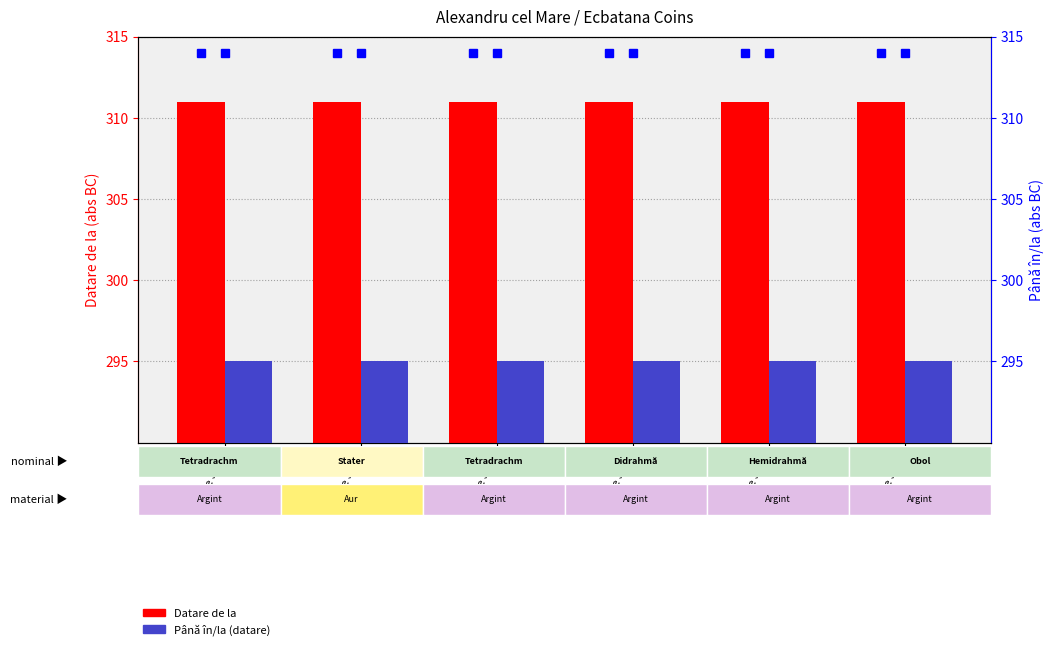

Between Price 3891 and Price 3889, which is larger?

Price 3891